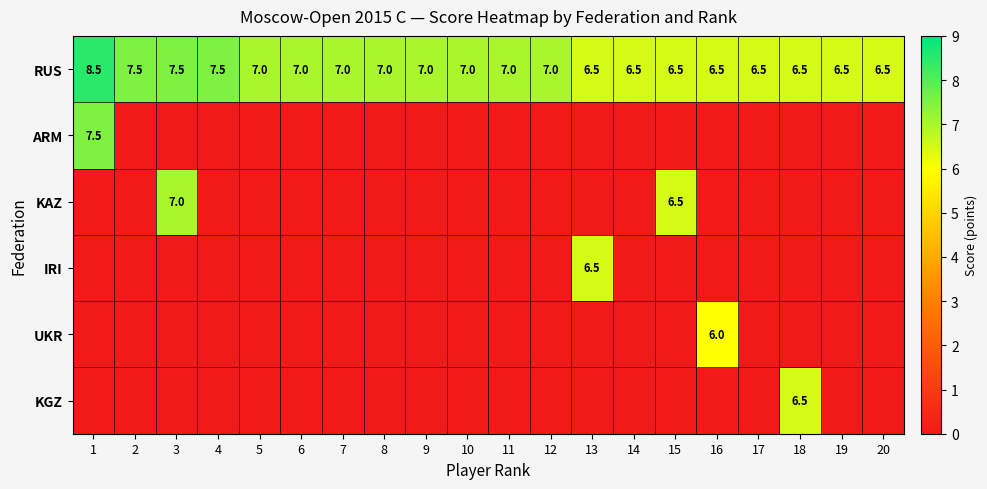

How many categories are shown in the chart?

20